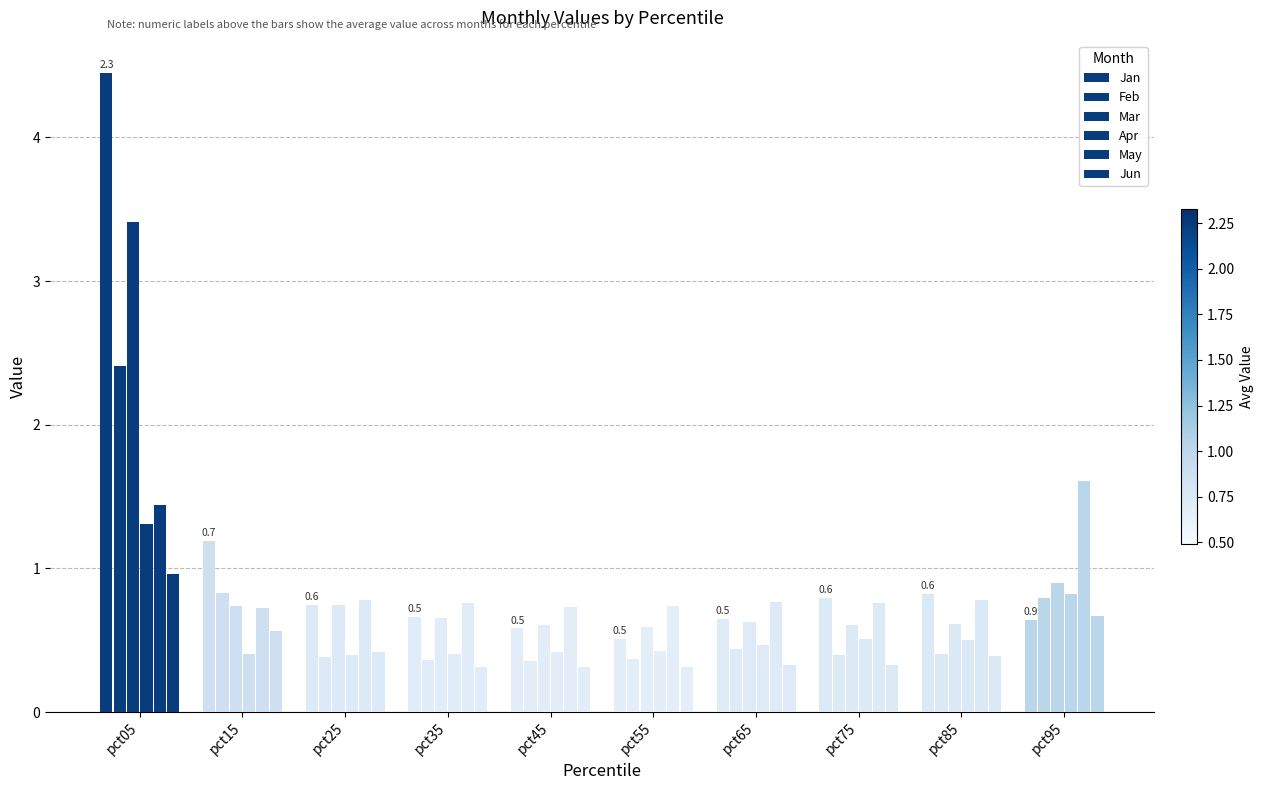

How many categories are shown in the chart?

10